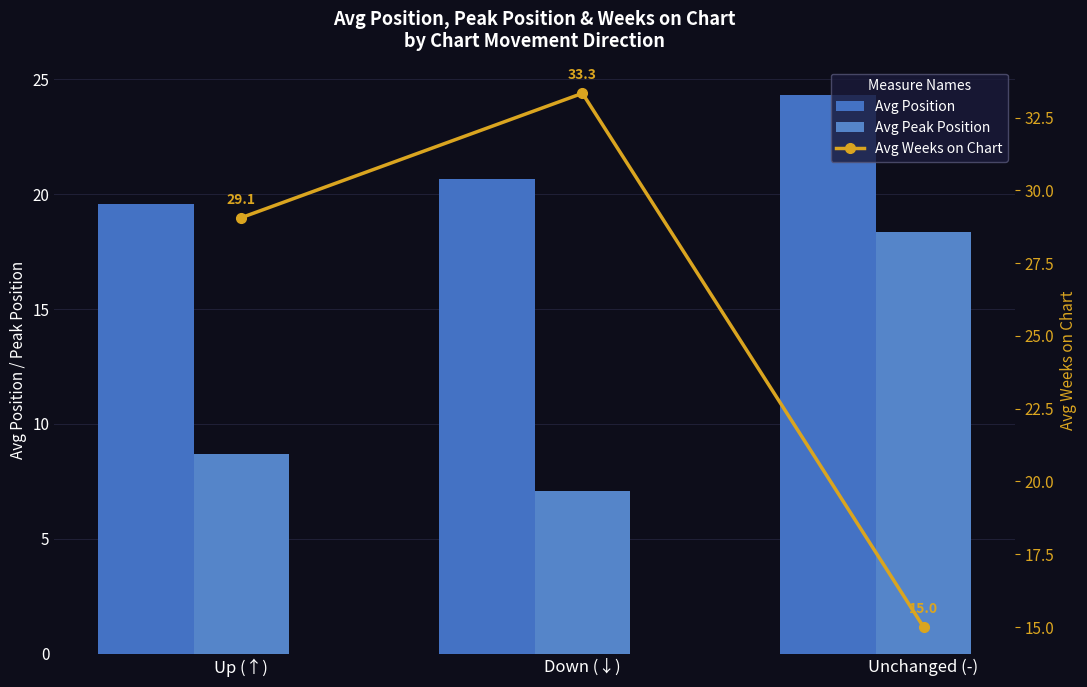

What is the value of the Avg Peak Position bar at the 1st from the left?

8.7